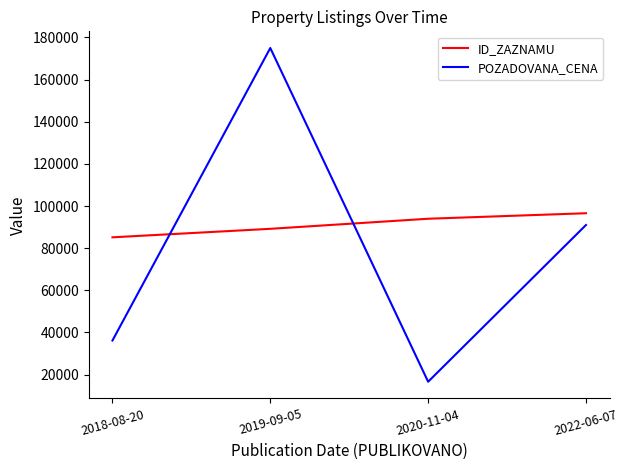

What is the sum of all ID_ZAZNAMU values?

364922